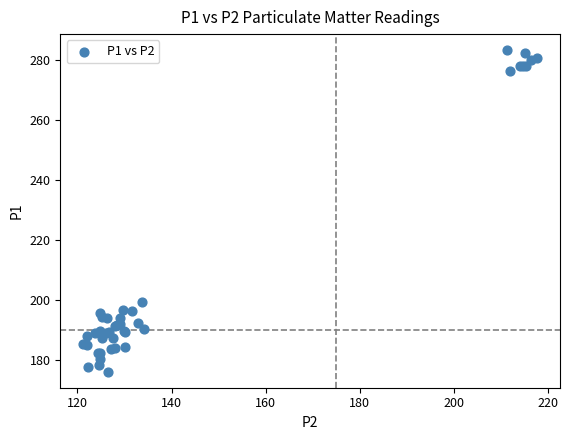

What Y value in the scatter plot is closest to 229?

199.3